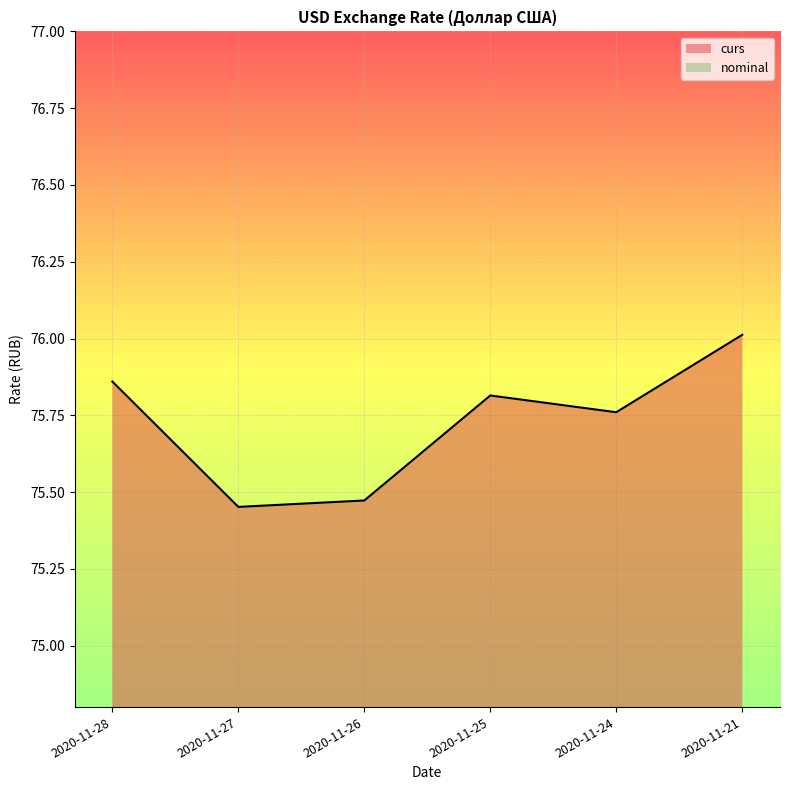

What is the average value?

75.7